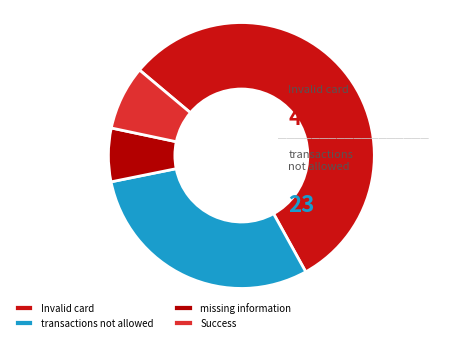

Rank the categories by value from lowest to highest.

missing information, Success, transactions not allowed, Invalid card